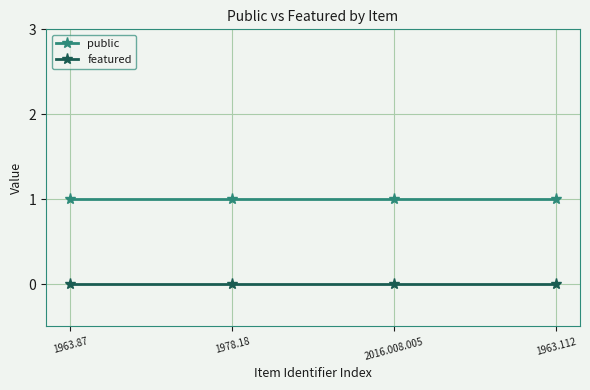

Count the number of categories in the chart.

4